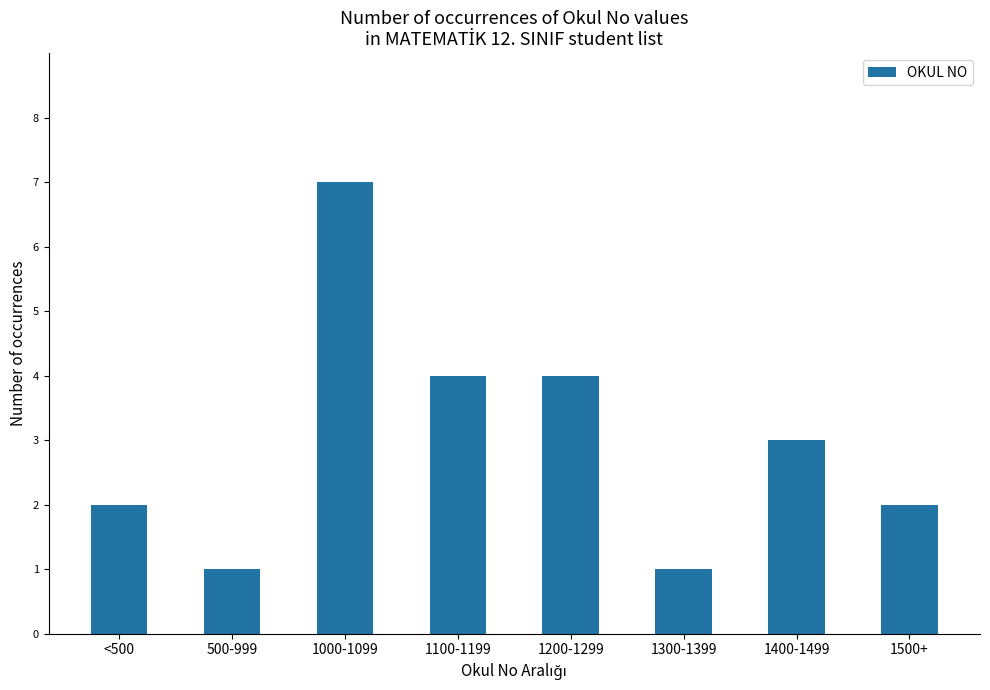

What is the sum of the values at 1300-1399 and 1200-1299?

5